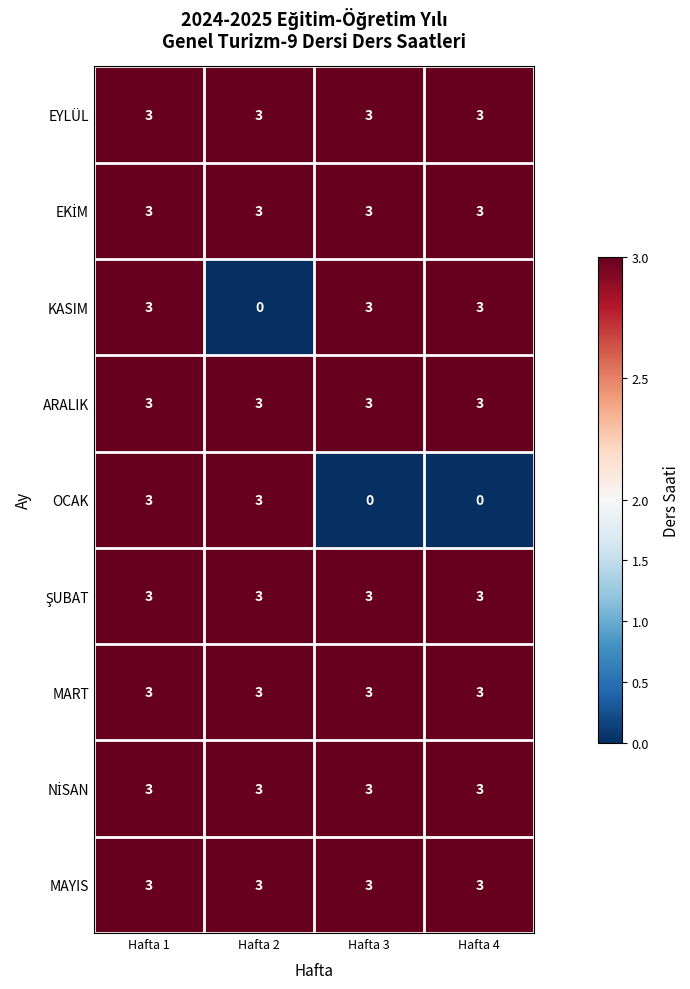

What is the spread (max minus min) of values at Hafta 3?

3